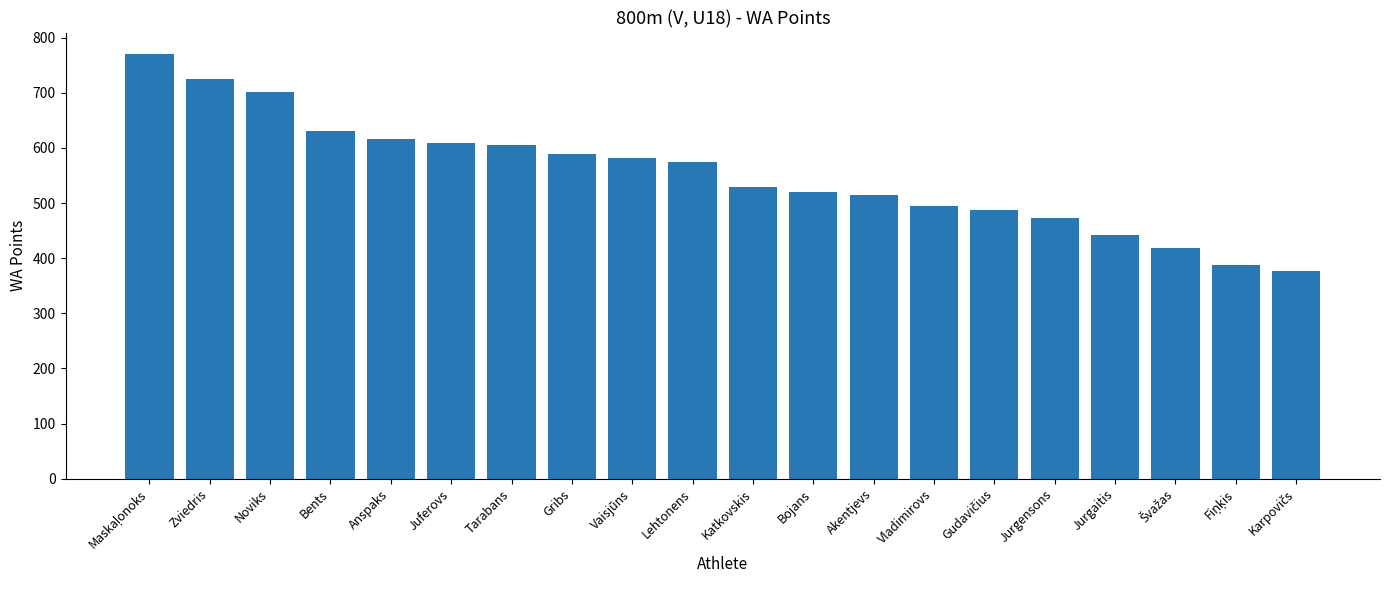

The value at Anspaks is 411. True or false?

False